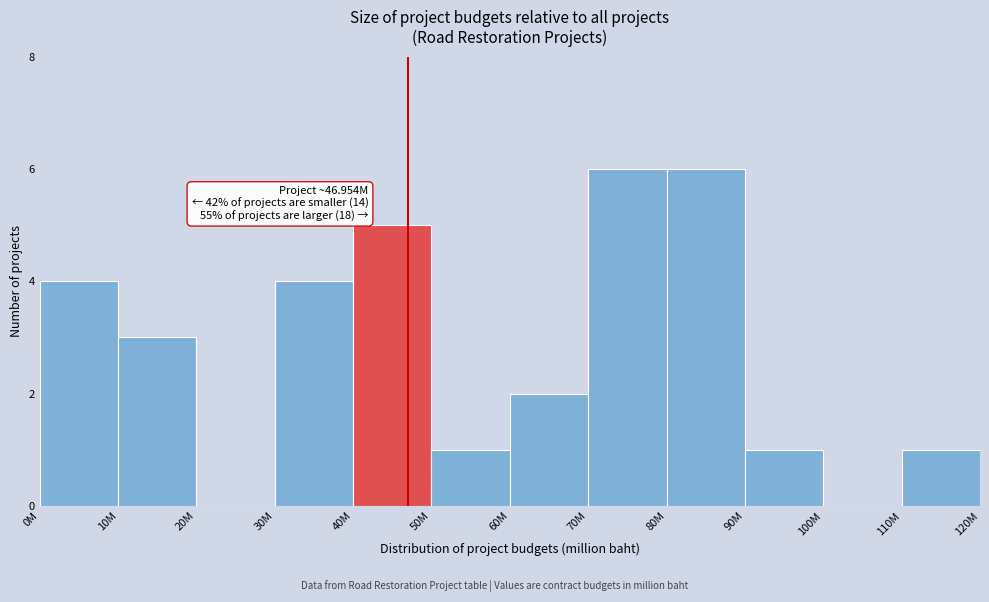

Reading left to right, list all the values displayed in this chart.

0M=4	10M=3	20M=0	30M=4	40M=5	50M=1	60M=2	70M=6	80M=6	90M=1	100M=0	110M=1